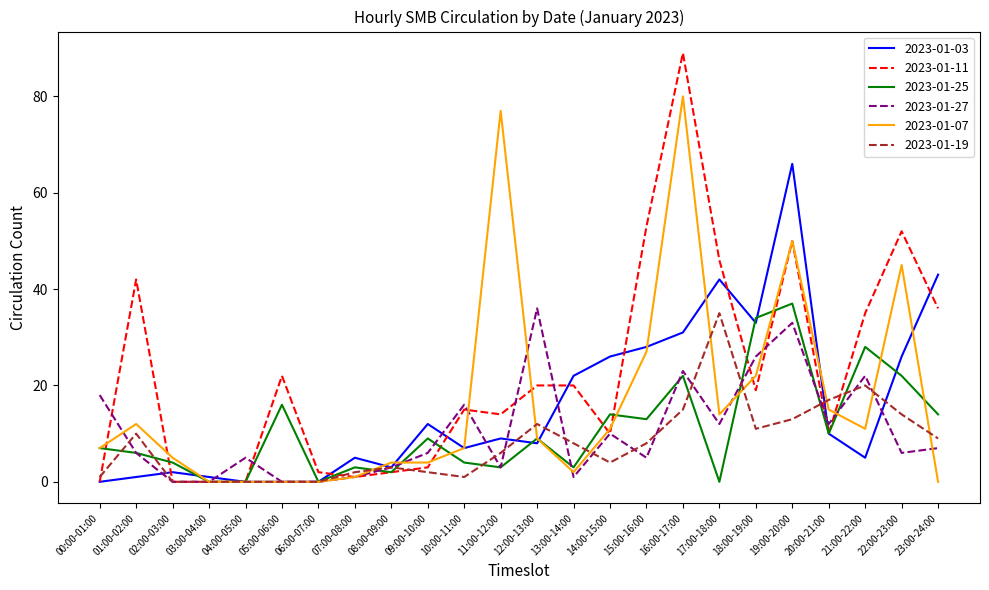

Which series has the widest spread of values?

2023-01-11